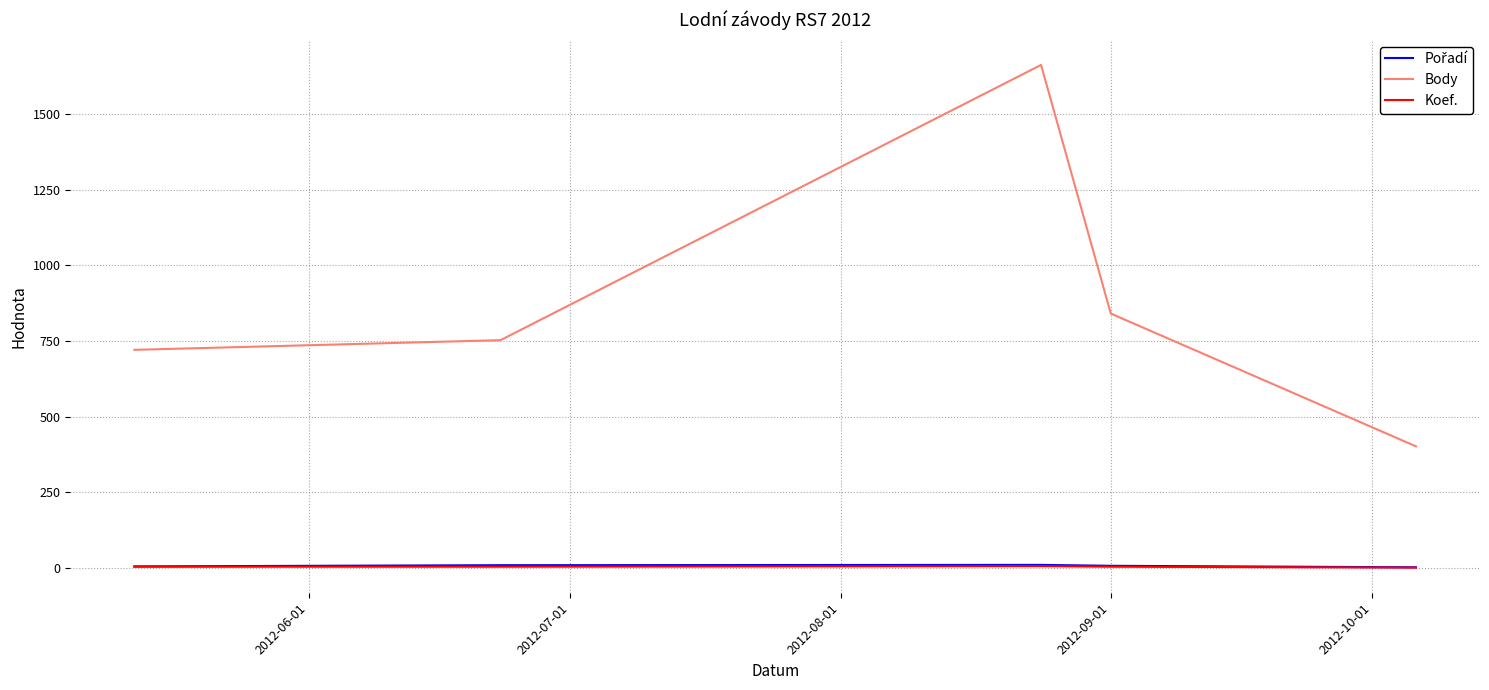

True or false: Koef. and Body intersect in this chart.

False